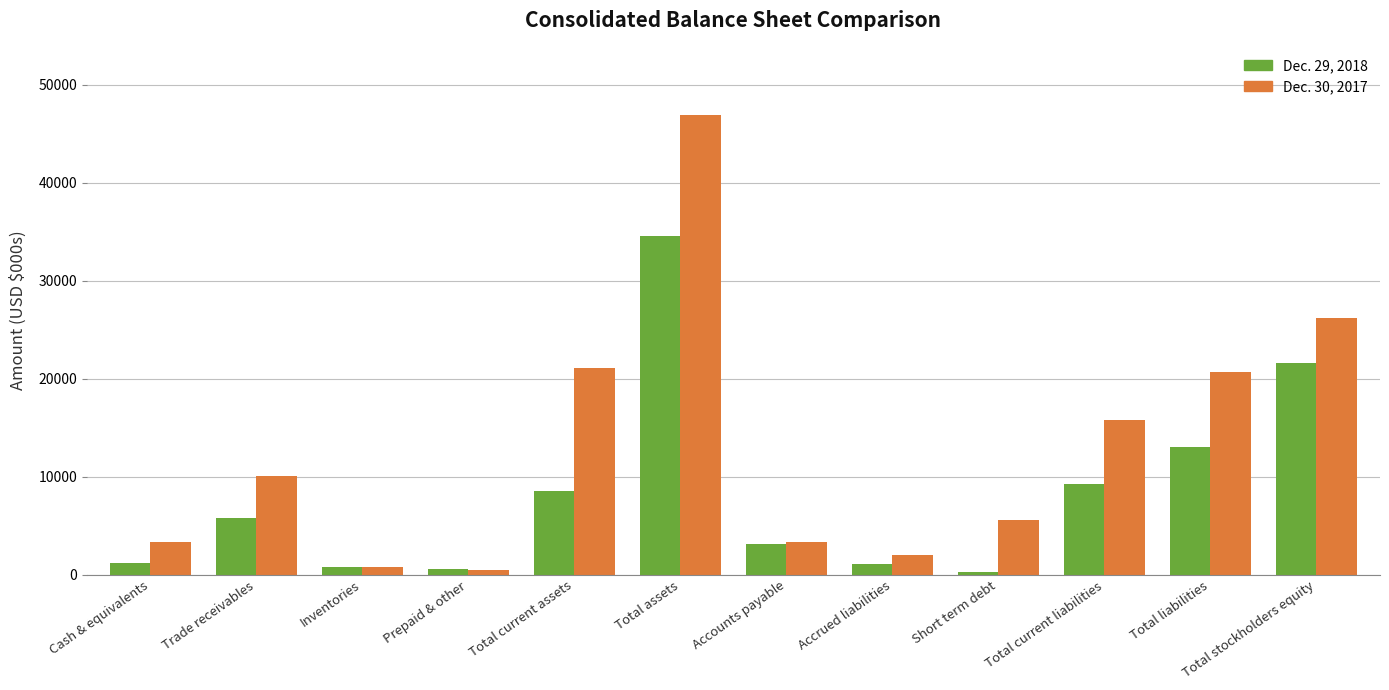

How many data points does each series have?

12